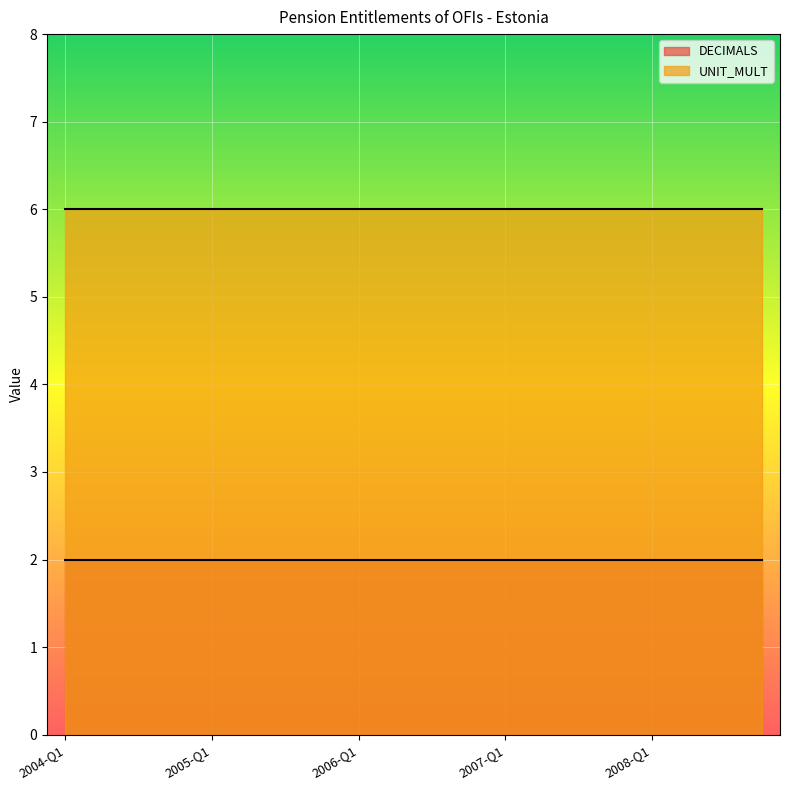

List the labels in order of UNIT_MULT value, largest first.

2004-Q1, 2004-Q2, 2004-Q3, 2004-Q4, 2005-Q1, 2005-Q2, 2005-Q3, 2005-Q4, 2006-Q1, 2006-Q2, 2006-Q3, 2006-Q4, 2007-Q1, 2007-Q2, 2007-Q3, 2007-Q4, 2008-Q1, 2008-Q2, 2008-Q3, 2008-Q4